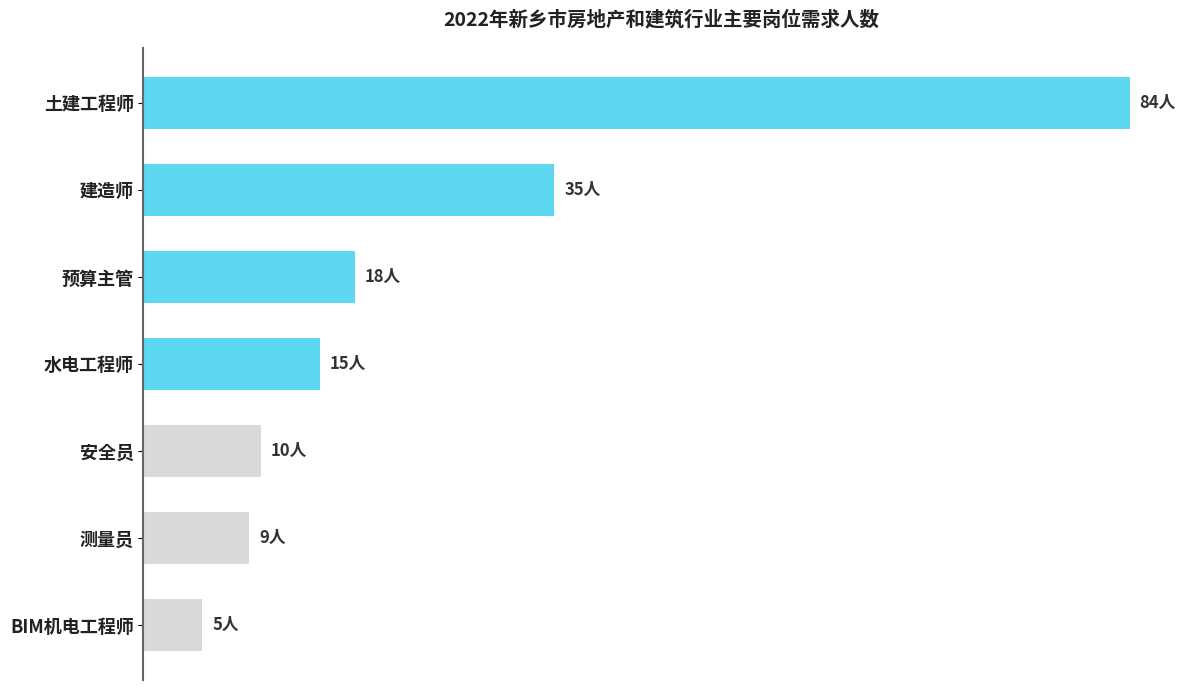

Rank the categories by value from highest to lowest.

土建工程师, 建造师, 预算主管, 水电工程师, 安全员, 测量员, BIM机电工程师